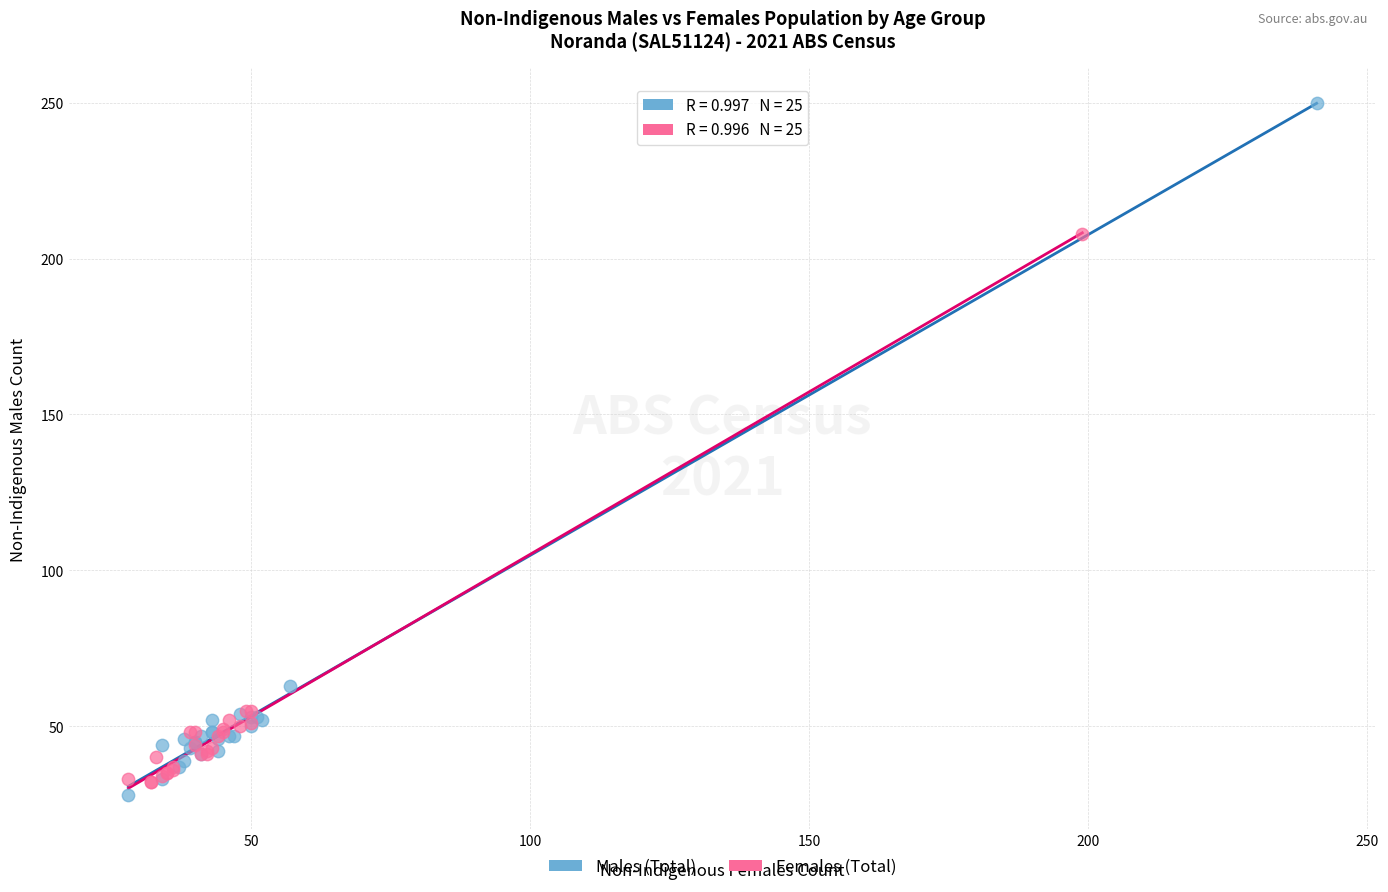

Which series reaches the maximum Y coordinate?

Males (Total)